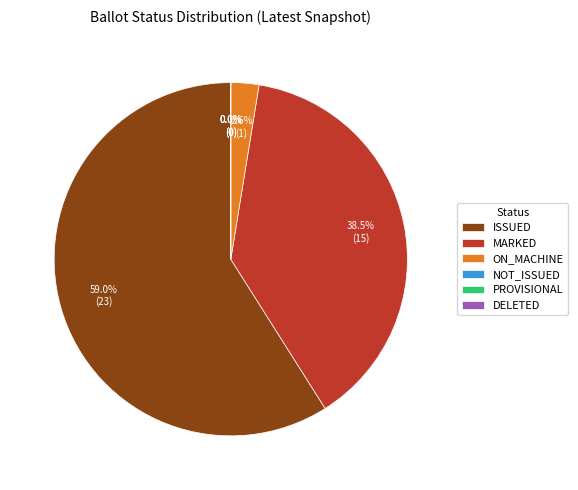

Count the number of slices in the pie.

6